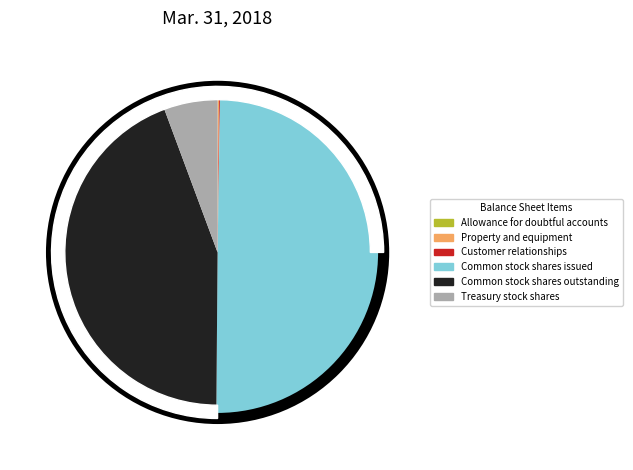

Does any single category account for the majority?

No